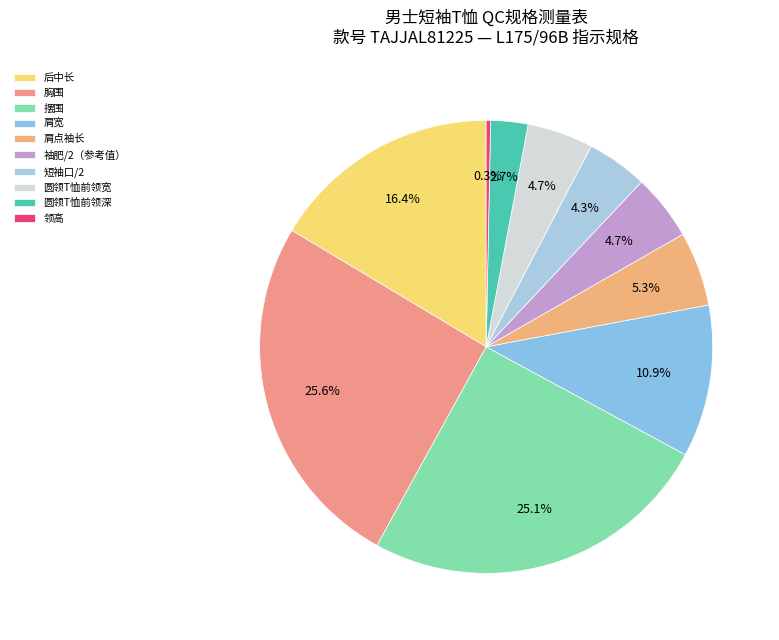

To the nearest percent, what is the difference between the 摆围 and 肩宽 slice percentages?

14%